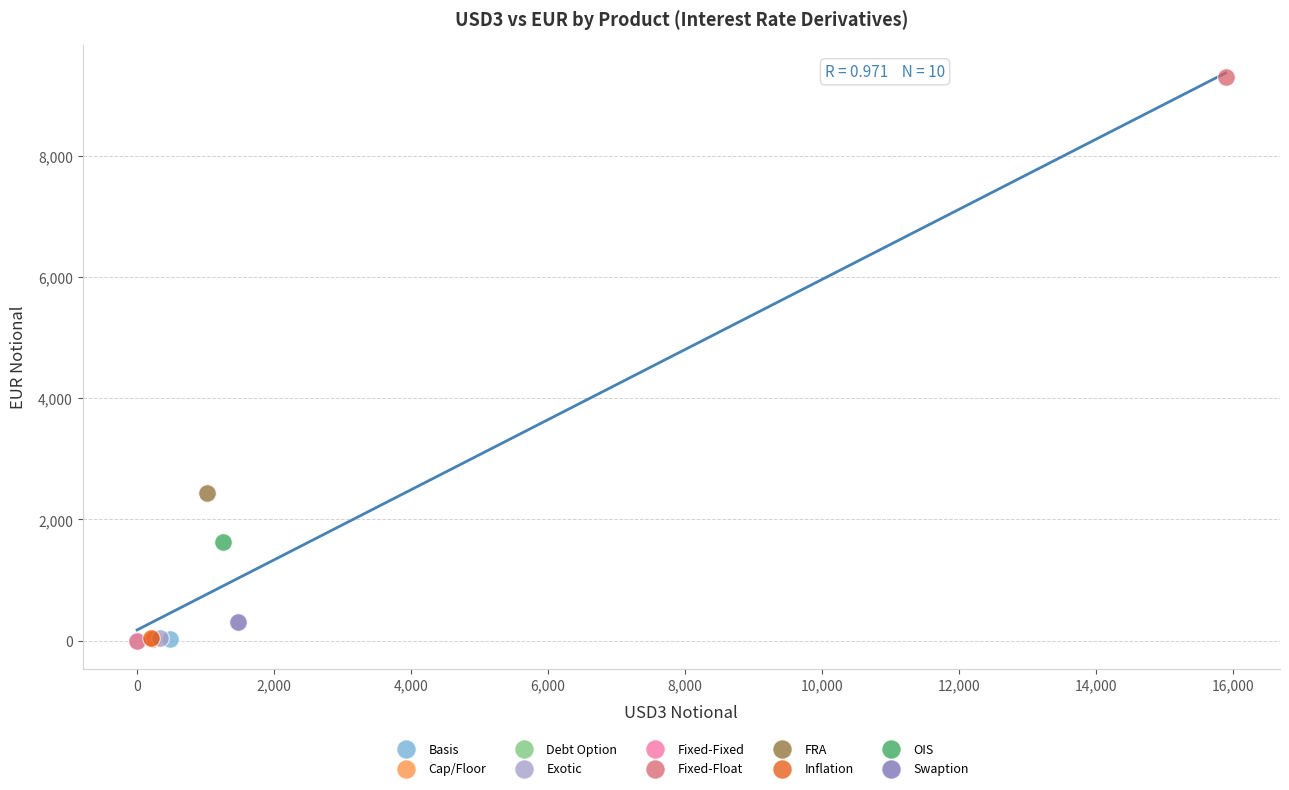

What are all the series names shown in the legend?

Basis, Cap/Floor, Debt Option, Exotic, Fixed-Fixed, Fixed-Float, FRA, Inflation, OIS, Swaption